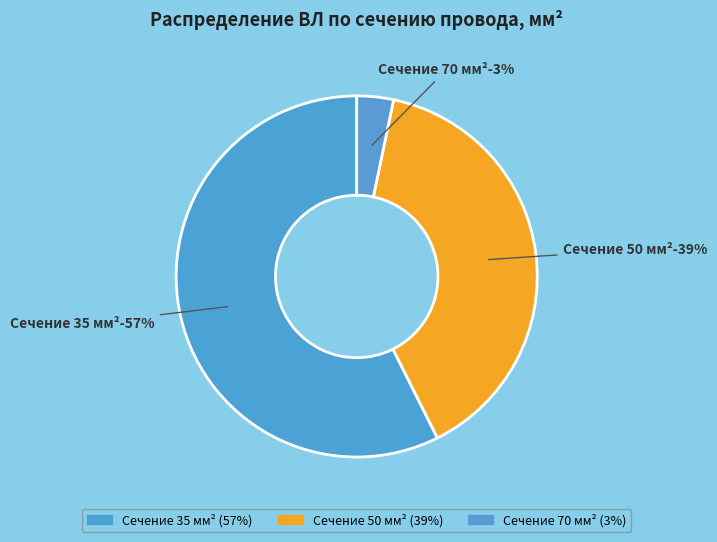

Rank the categories by value from lowest to highest.

70, 50, 35